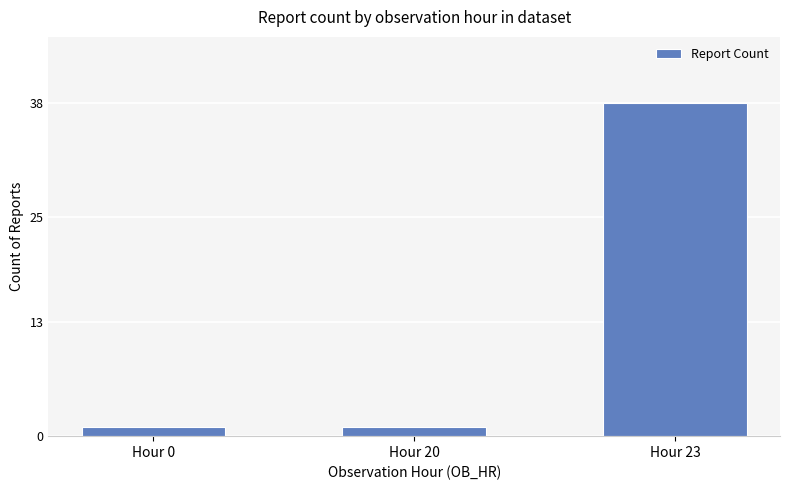

The value at Hour 23 is 20. True or false?

False